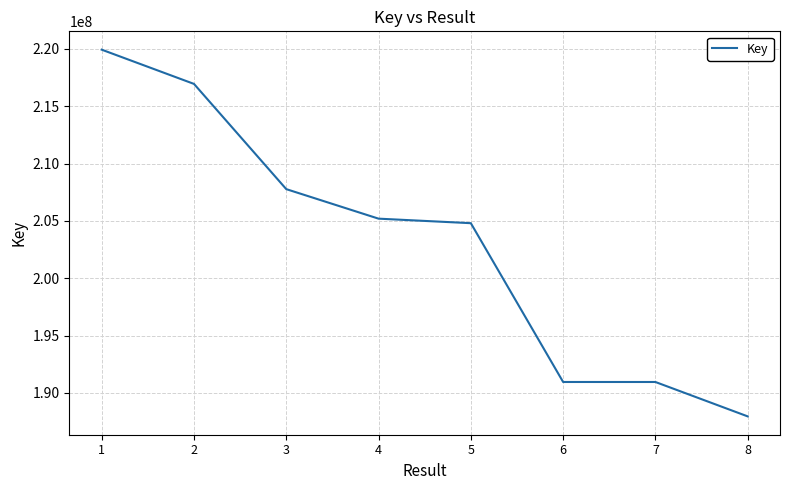

What is the ratio of the value at 7 to the value at 1?

0.9